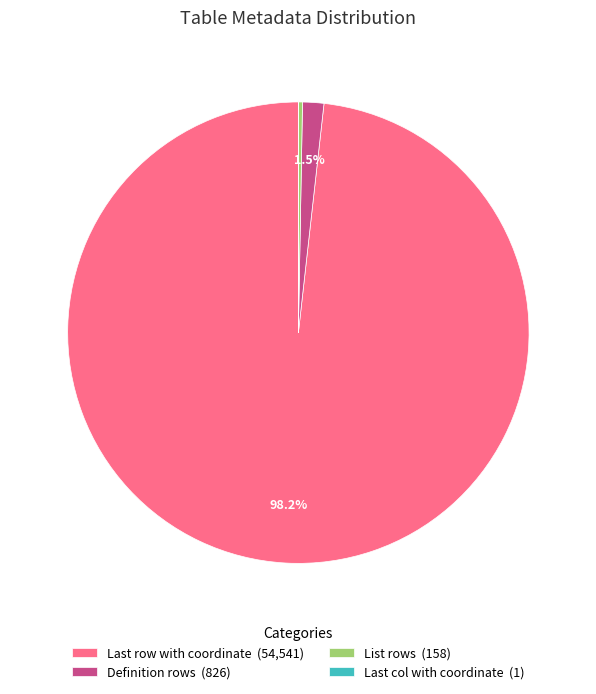

Is there any slice that represents more than half of the pie?

Yes